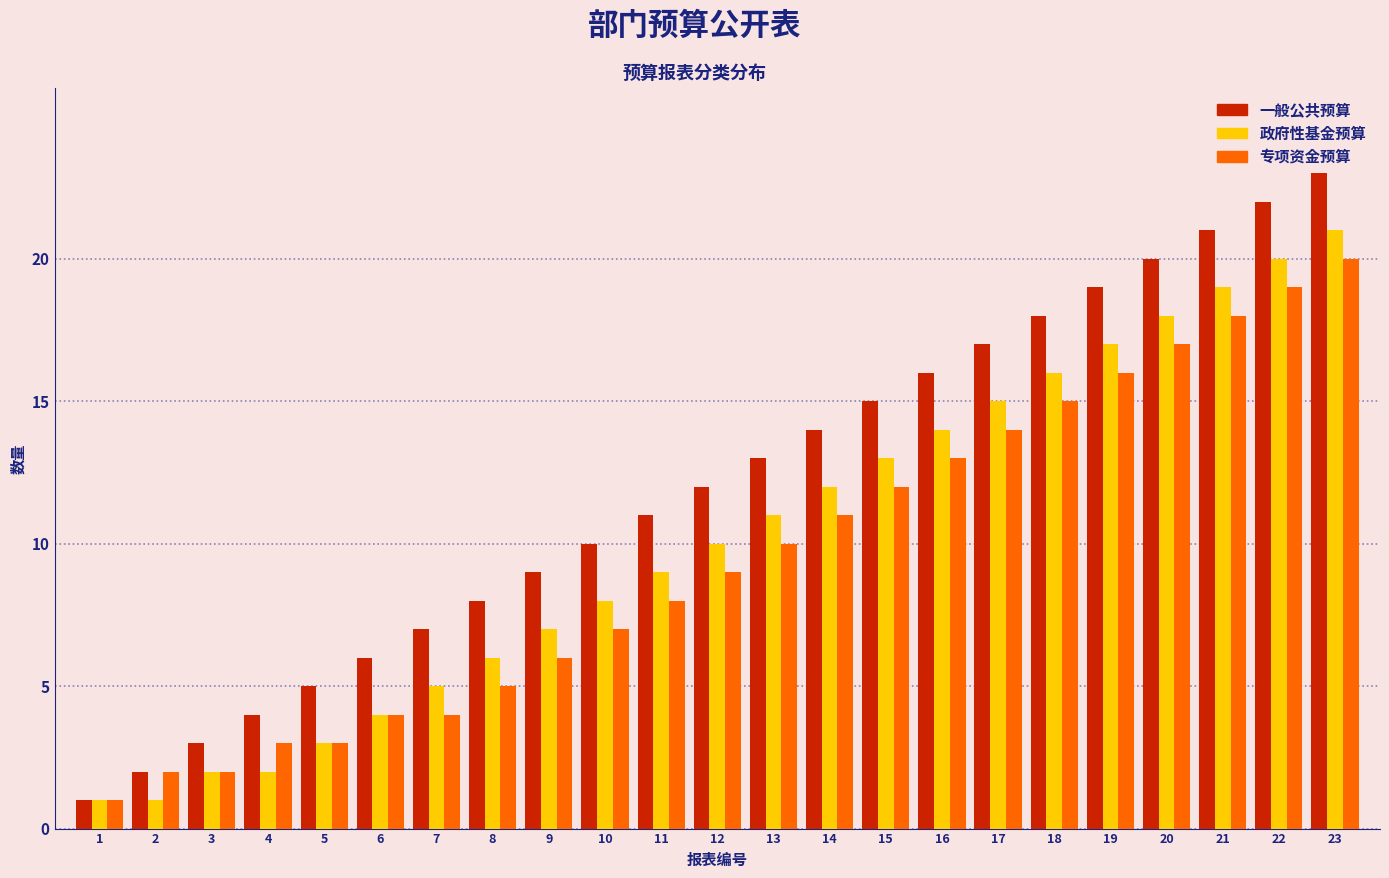

Rank the categories by 一般公共预算 value from highest to lowest.

23, 22, 21, 20, 19, 18, 17, 16, 15, 14, 13, 12, 11, 10, 9, 8, 7, 6, 5, 4, 3, 2, 1